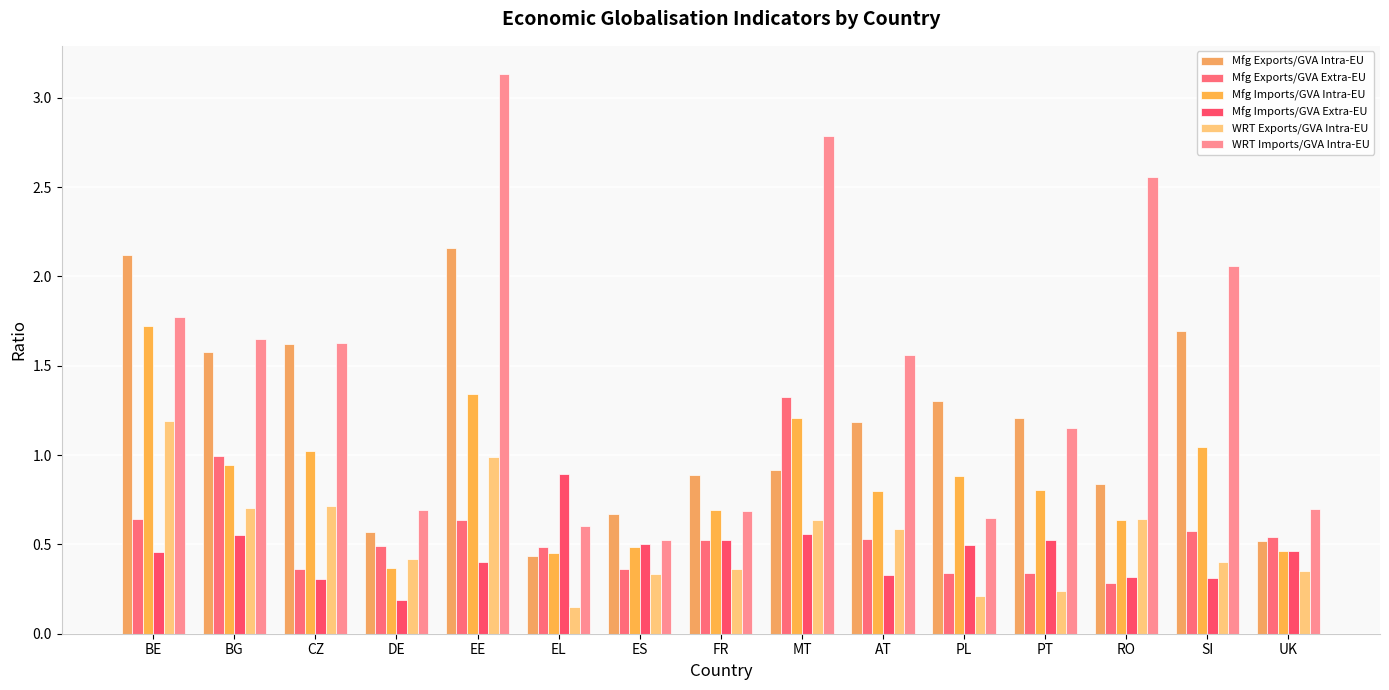

Reading right to left, extract all data points from this chart.

Mfg Exports/GVA Intra-EU: 0.5	1.7	0.8	1.2	1.3	1.2	0.9	0.9	0.7	0.4	2.2	0.6	1.6	1.6	2.1
Mfg Exports/GVA Extra-EU: 0.5	0.6	0.3	0.3	0.3	0.5	1.3	0.5	0.4	0.5	0.6	0.5	0.4	1.0	0.6
Mfg Imports/GVA Intra-EU: 0.5	1.0	0.6	0.8	0.9	0.8	1.2	0.7	0.5	0.5	1.3	0.4	1.0	0.9	1.7
Mfg Imports/GVA Extra-EU: 0.5	0.3	0.3	0.5	0.5	0.3	0.6	0.5	0.5	0.9	0.4	0.2	0.3	0.6	0.5
WRT Exports/GVA Intra-EU: 0.3	0.4	0.6	0.2	0.2	0.6	0.6	0.4	0.3	0.2	1.0	0.4	0.7	0.7	1.2
WRT Imports/GVA Intra-EU: 0.7	2.1	2.6	1.2	0.6	1.6	2.8	0.7	0.5	0.6	3.1	0.7	1.6	1.6	1.8